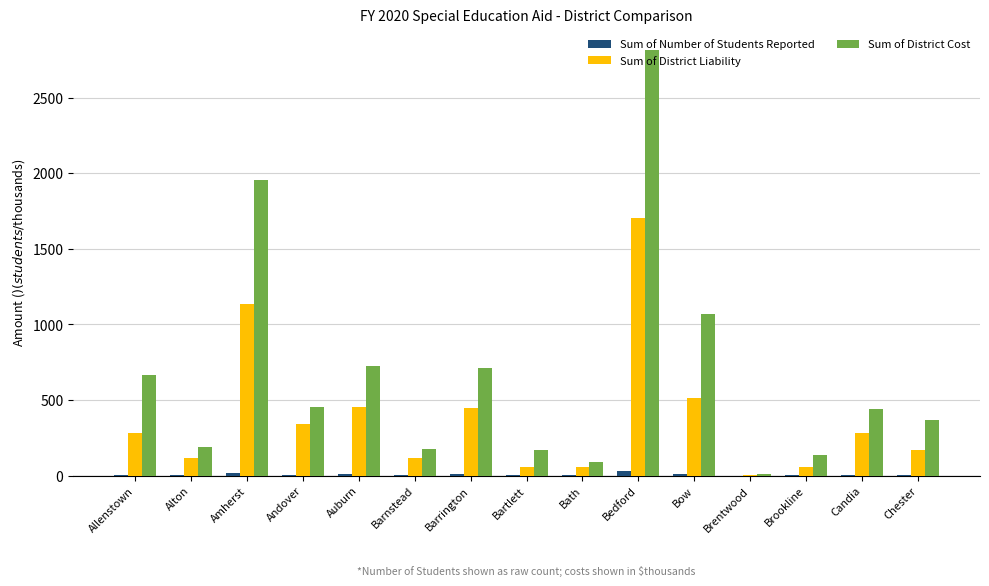

What are all the series names shown in the legend?

Sum of Number of Students Reported, Sum of District Liability, Sum of District Cost